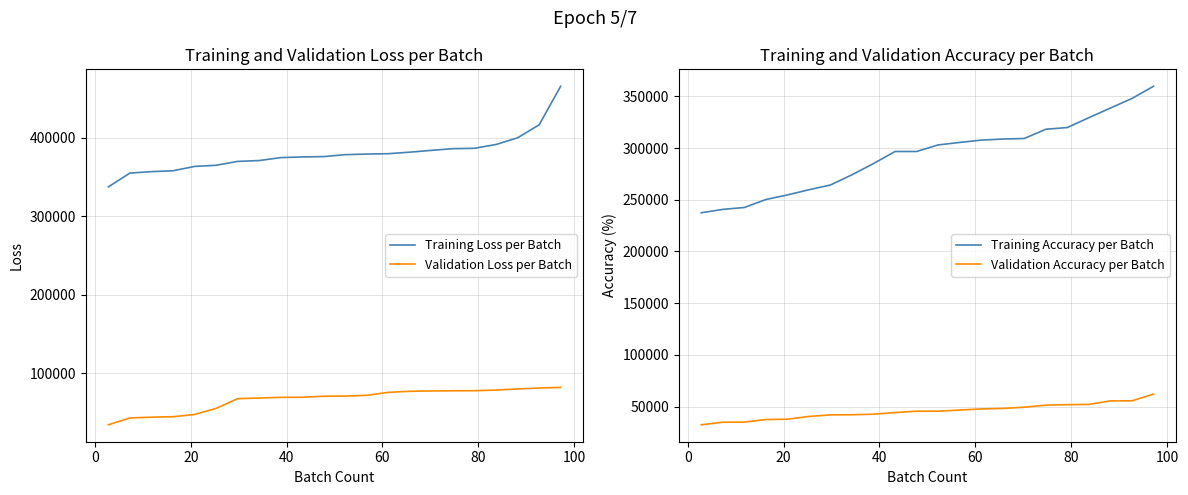

Is this an area chart (filled region under the line)?

No